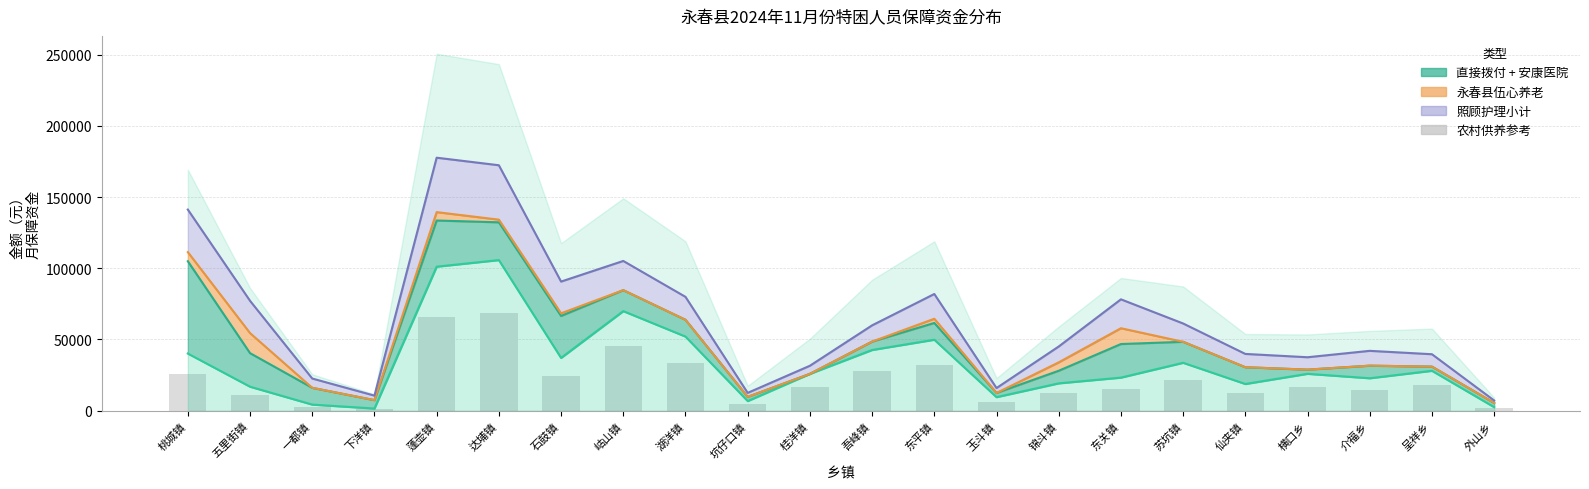

What is the ratio of the value at 坑仔口镇 to the value at 下洋镇?

4.5